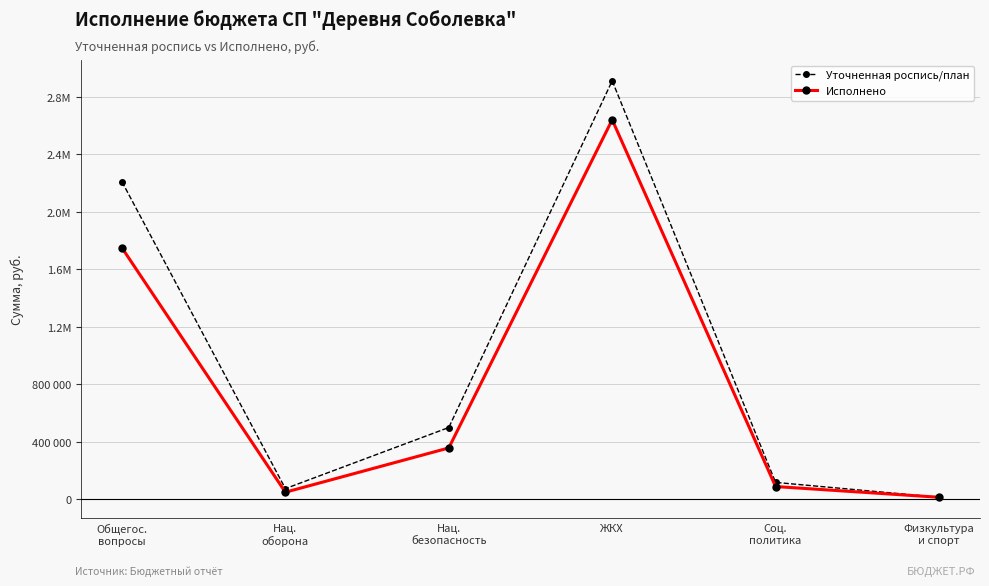

Rank the series by their maximum value, from highest to lowest.

Уточненная роспись/план, Исполнено